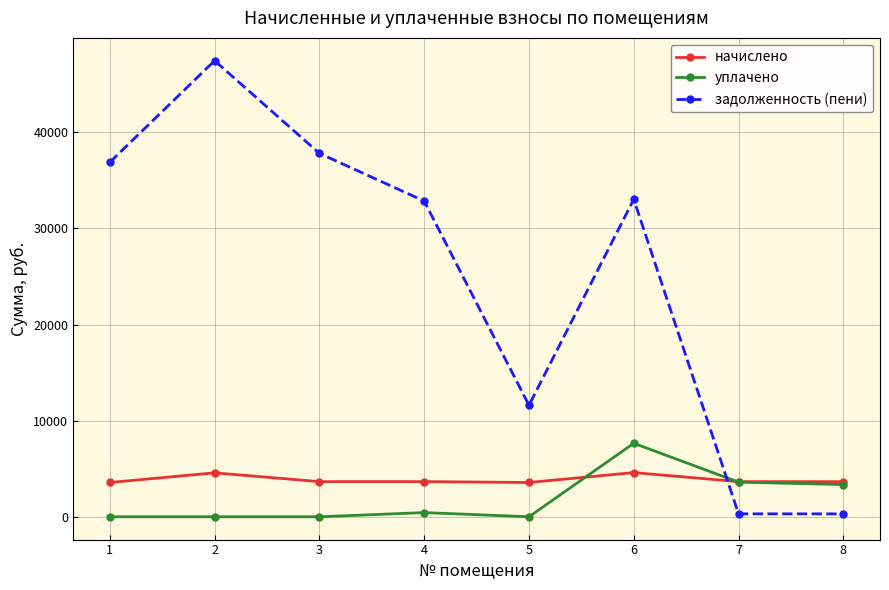

Which series has the largest total across all categories?

задолженность (пени)